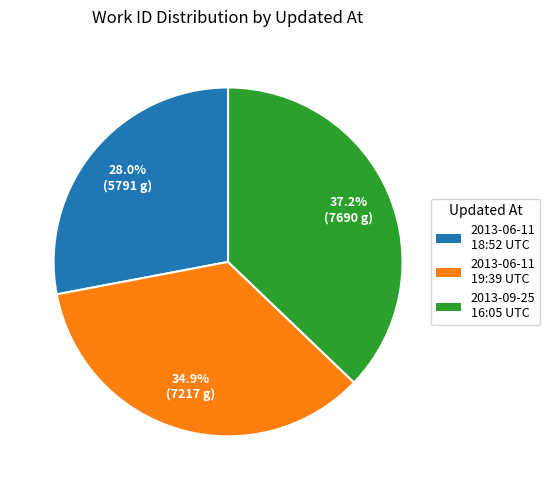

Is there any slice that represents more than half of the pie?

No